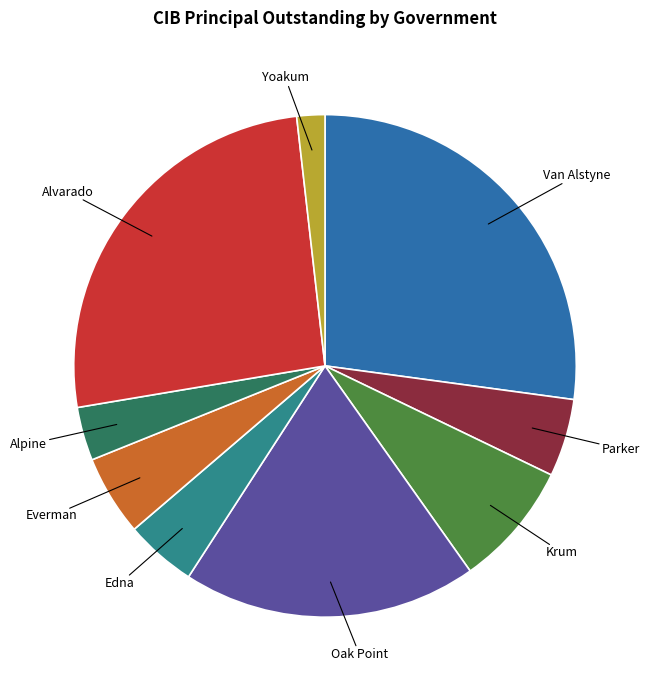

Is there any slice that represents more than half of the pie?

No